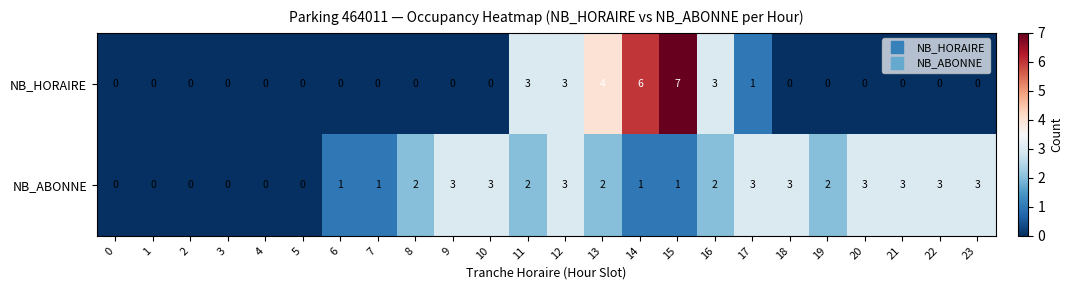

What is the sum of the NB_HORAIRE values at 3 and 11?

3